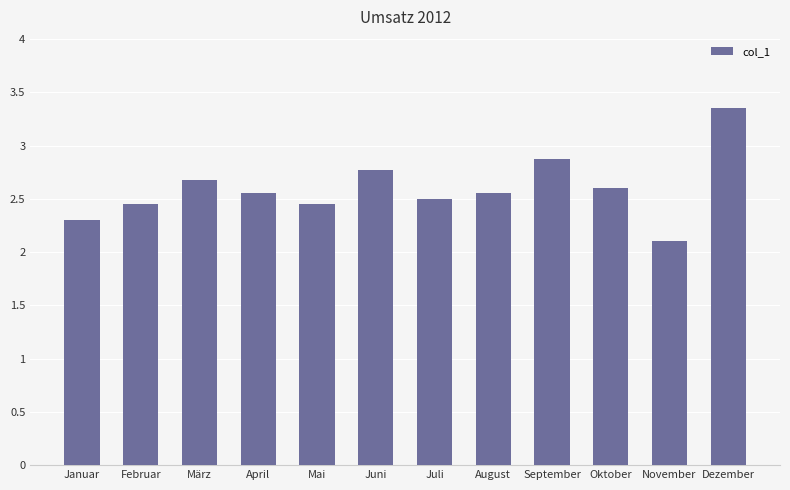

The chart shows a value of 4033473 at März. True or false?

False